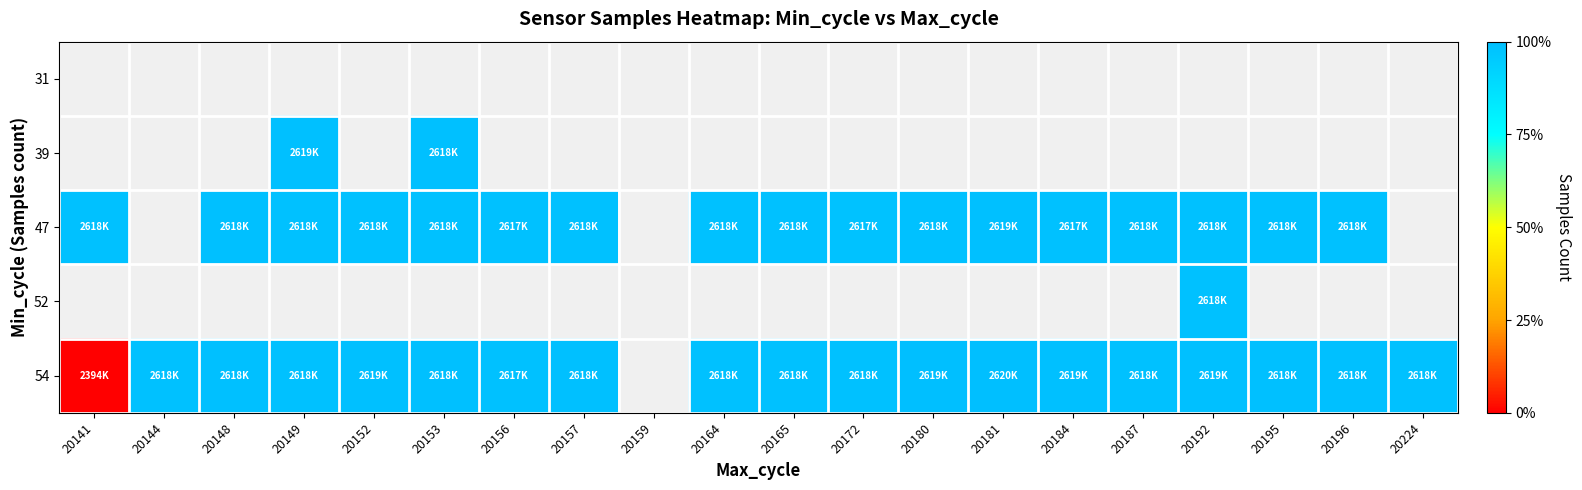

How many values in the 47 series exceed 2618414?

8